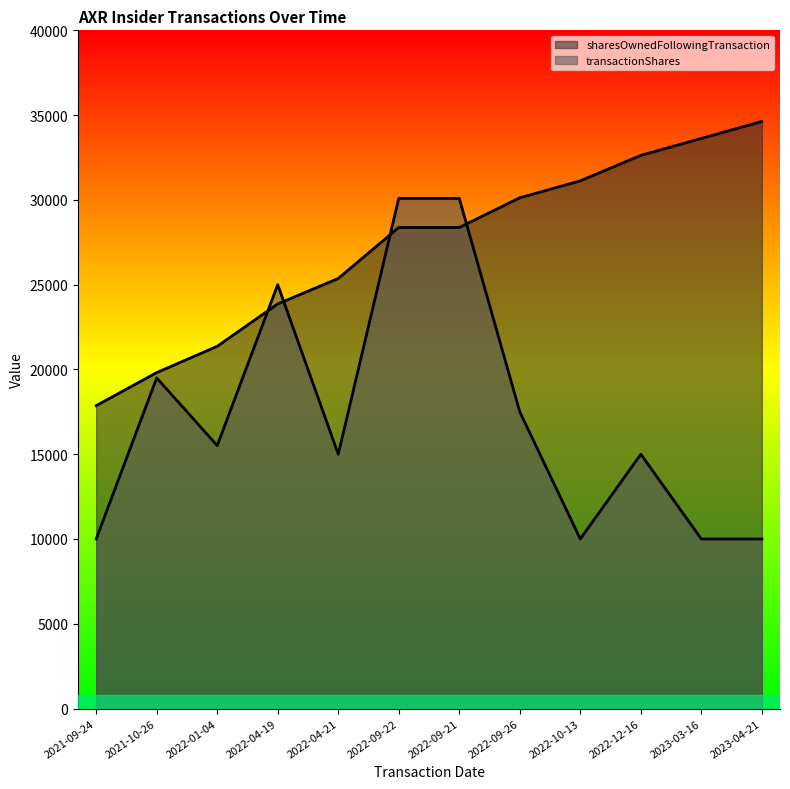

Where do sharesOwnedFollowingTransaction and transactionShares first cross each other?

2022-01-04 and 2022-04-19